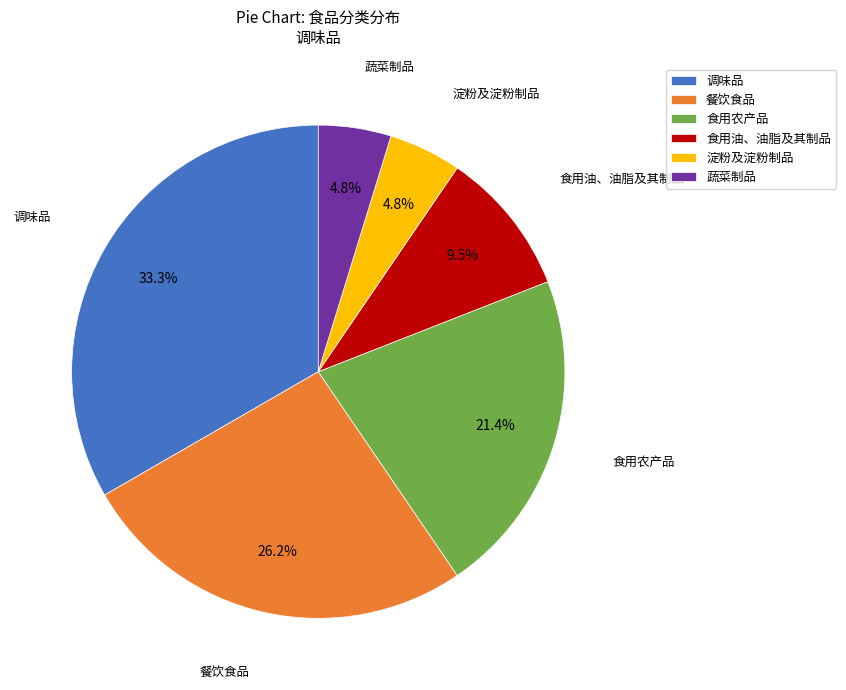

Count the number of slices in the pie.

6